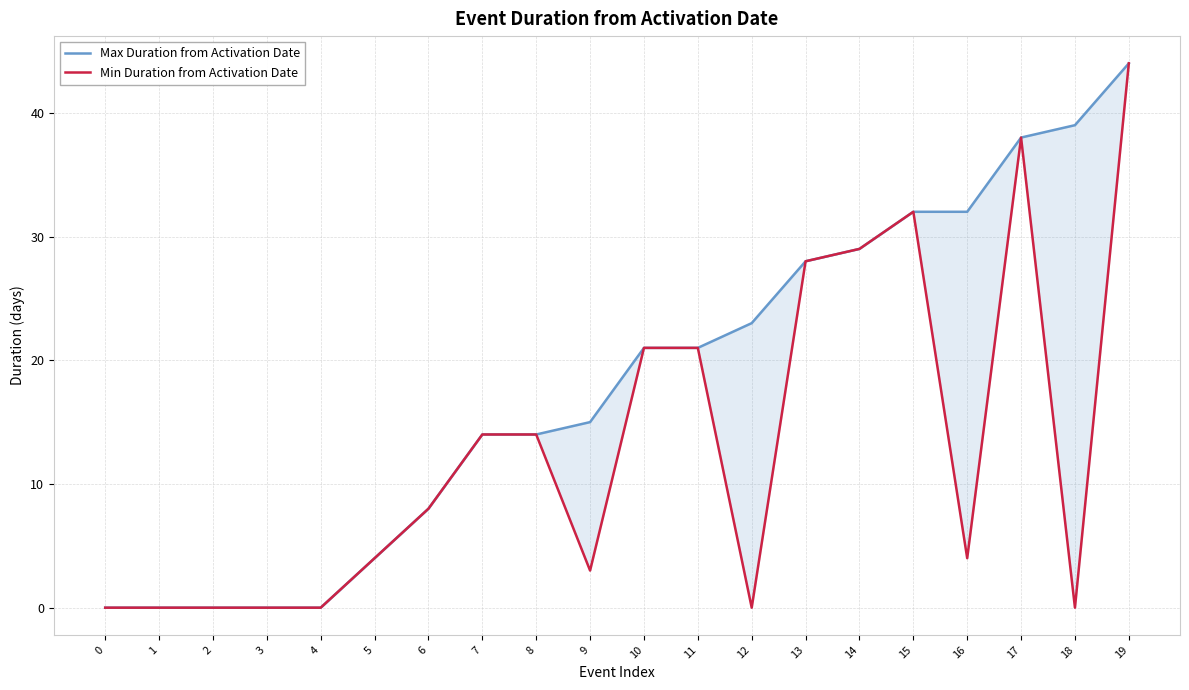

What is the value of the Max Duration from Activation Date point at the 13th from the left?

23